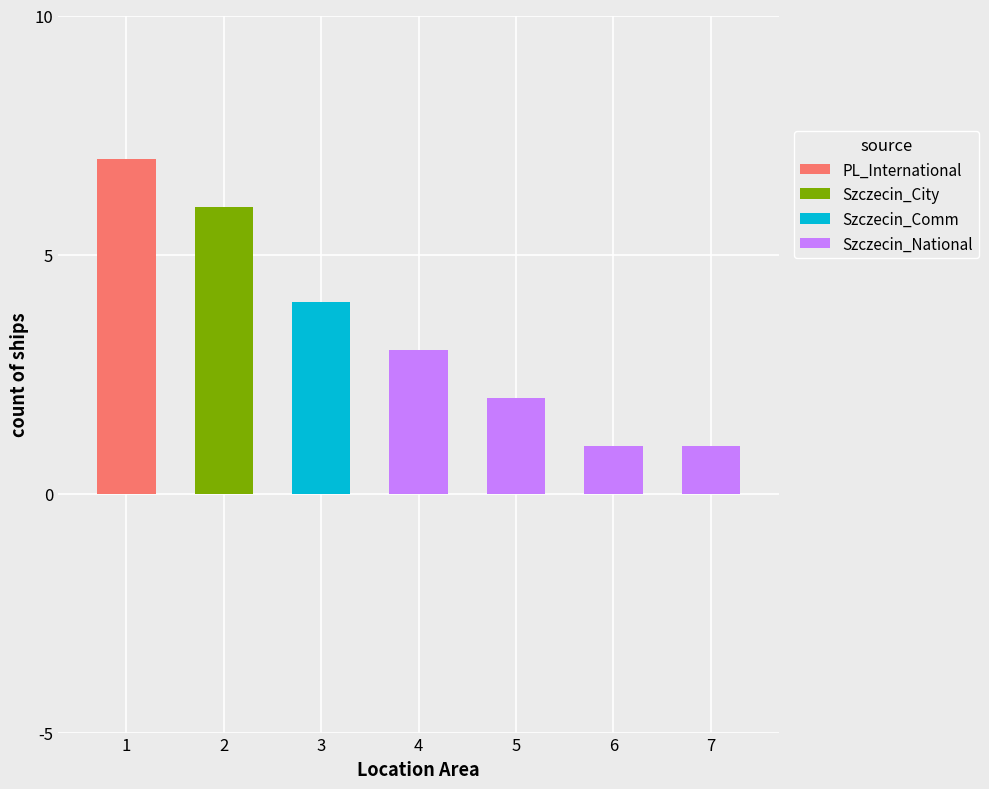

Which series has the largest total across all categories?

PL_International